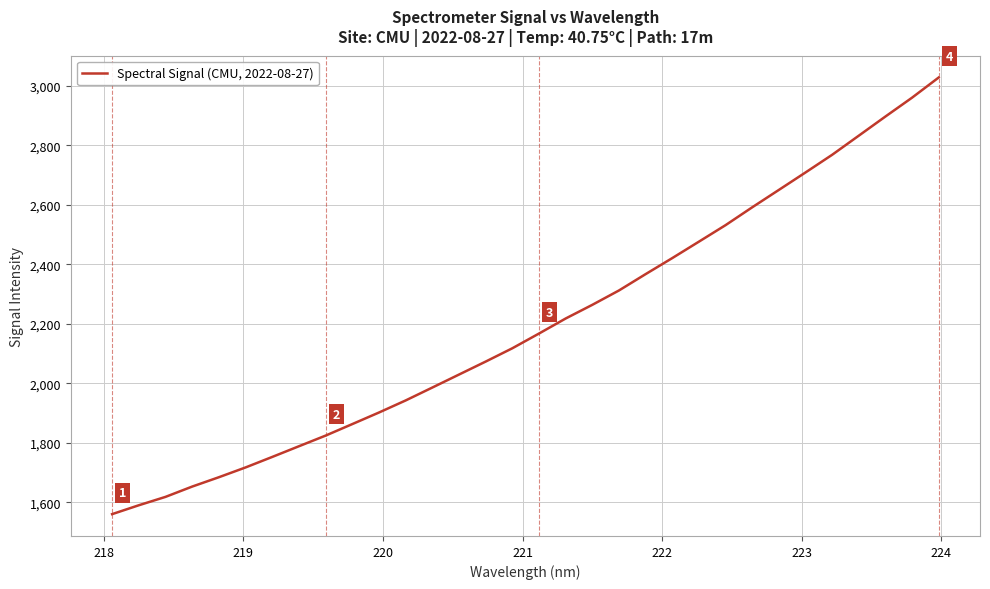

What is the greatest value displayed?

3027.8